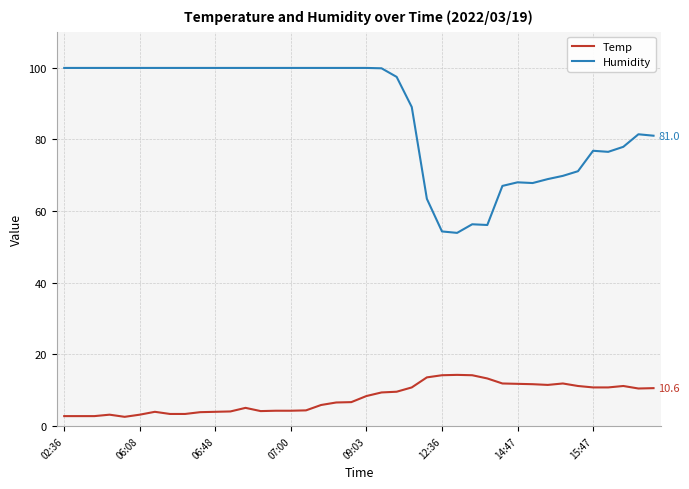

True or false: Temp and Humidity cross at least once.

False